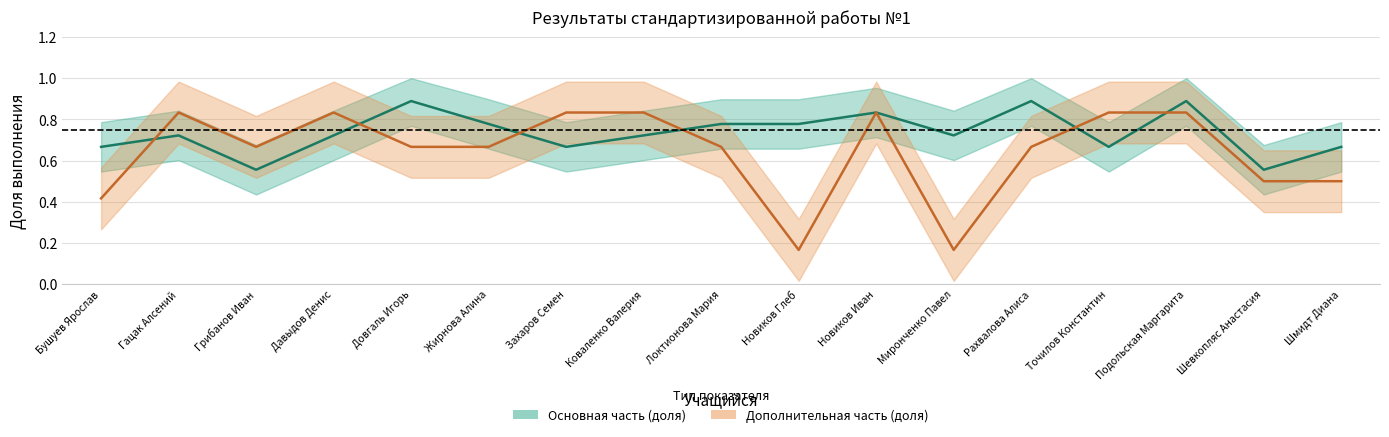

Is this an area chart (filled region under the line)?

No